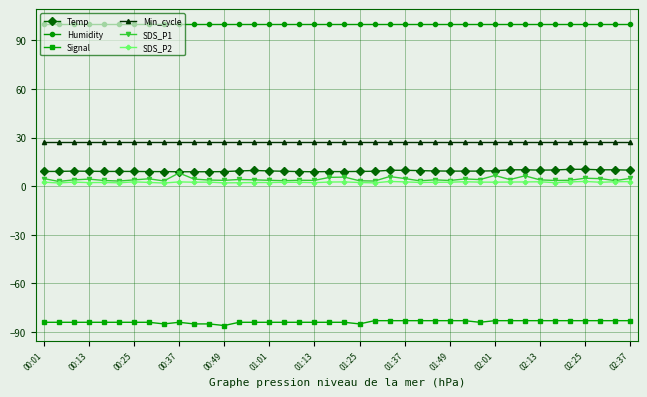

Which series has the largest range (max minus min)?

SDS_P1